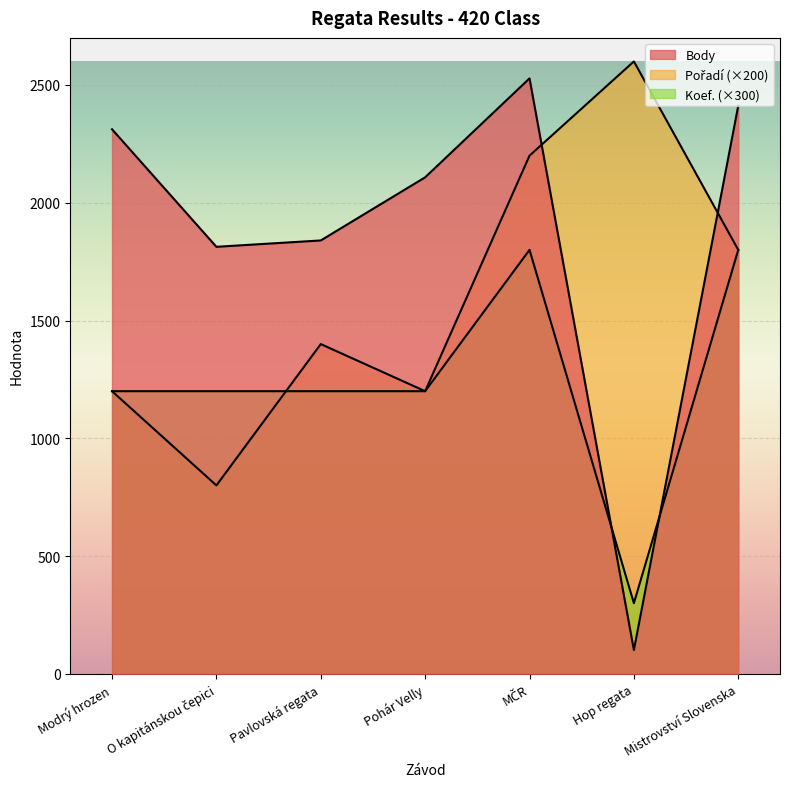

How many interior local peaks does the Pořadí series have?

2